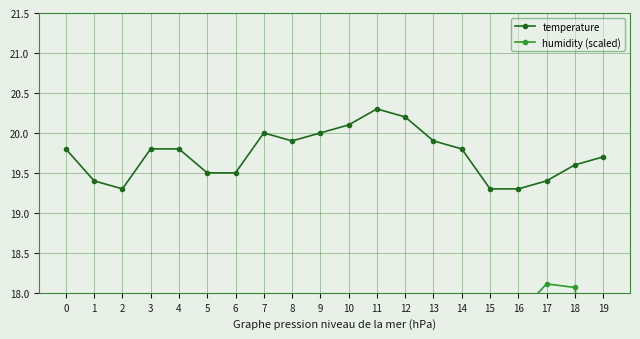

What is the sum of the humidity (scaled) values at 4 and 17?

33.1